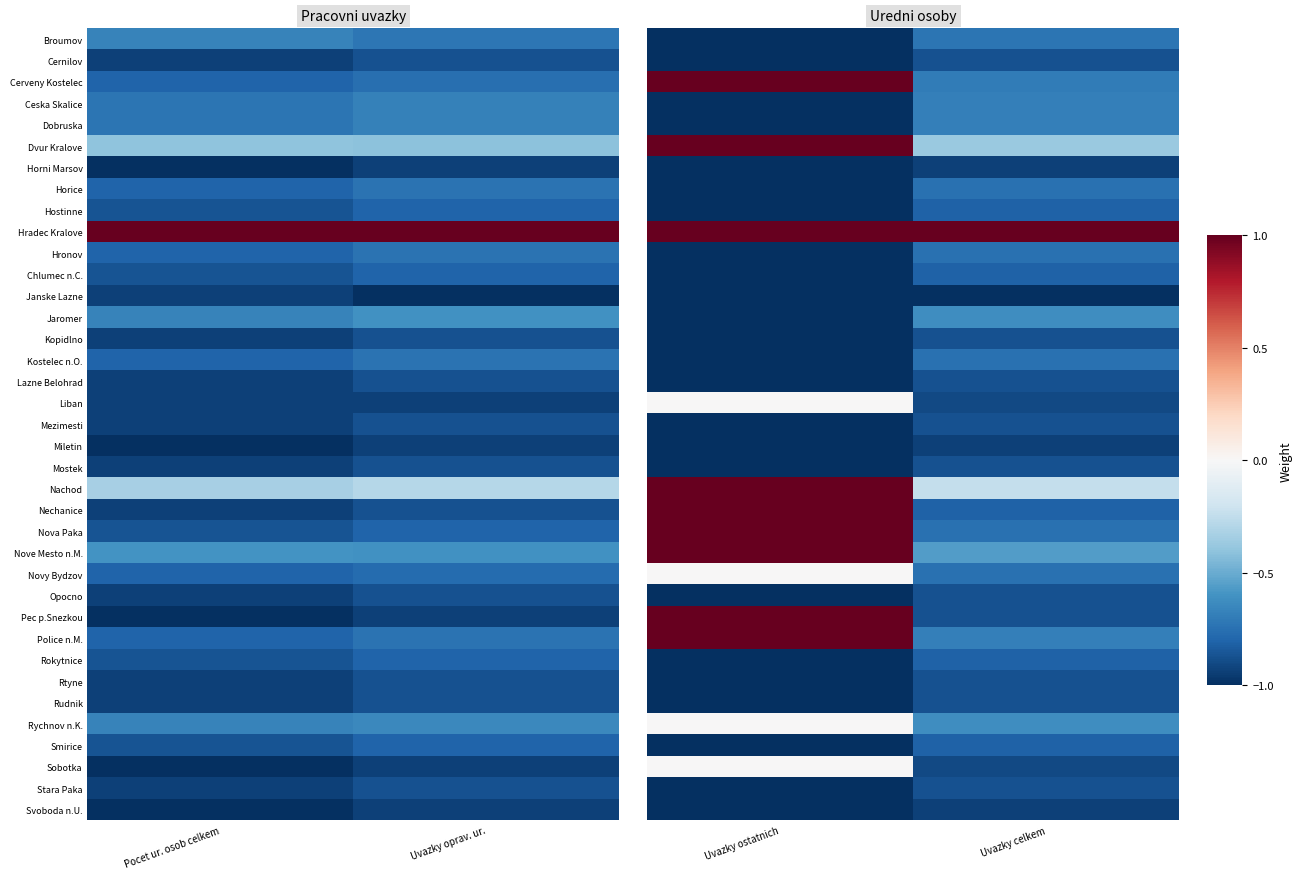

Count the number of data series in this chart.

37